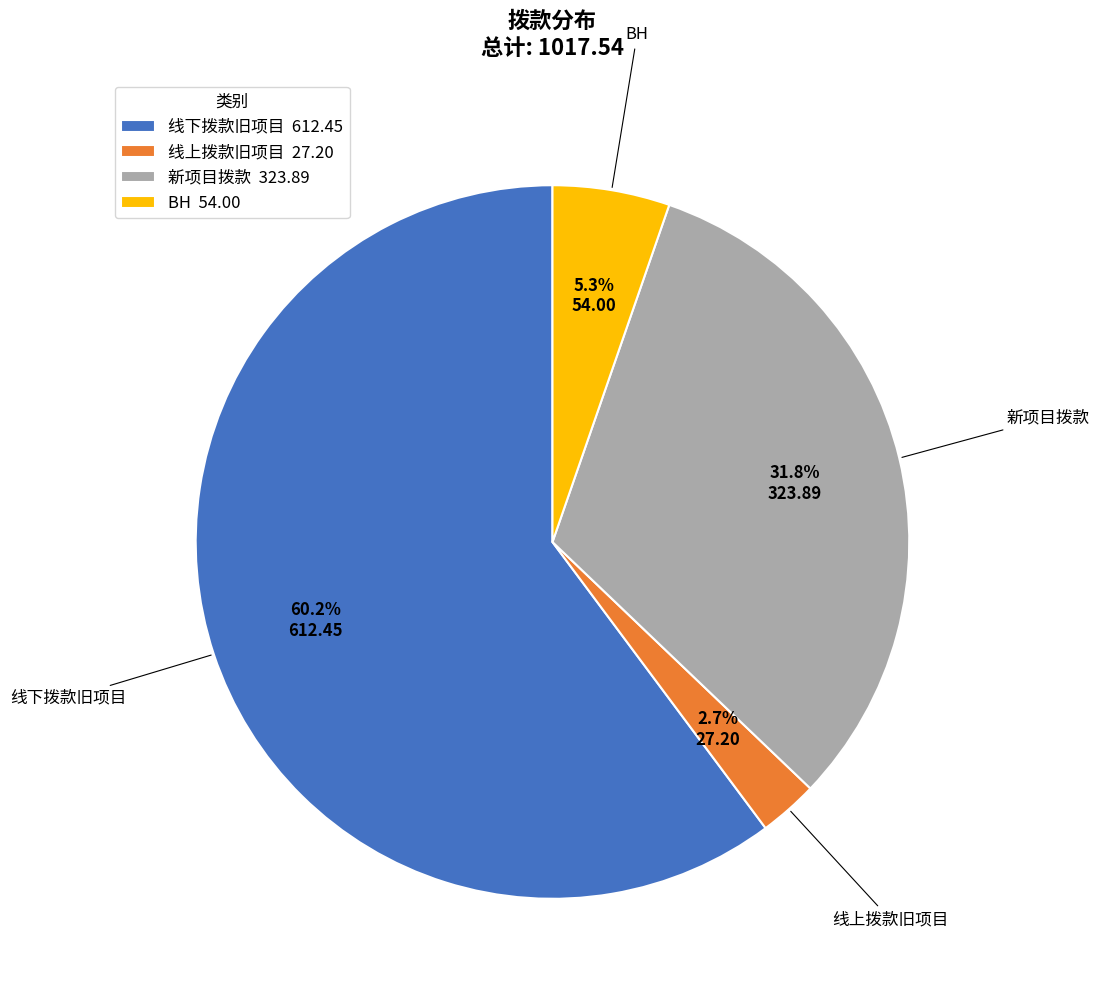

True or false: 新项目拨款 accounts for 46% of the total.

False